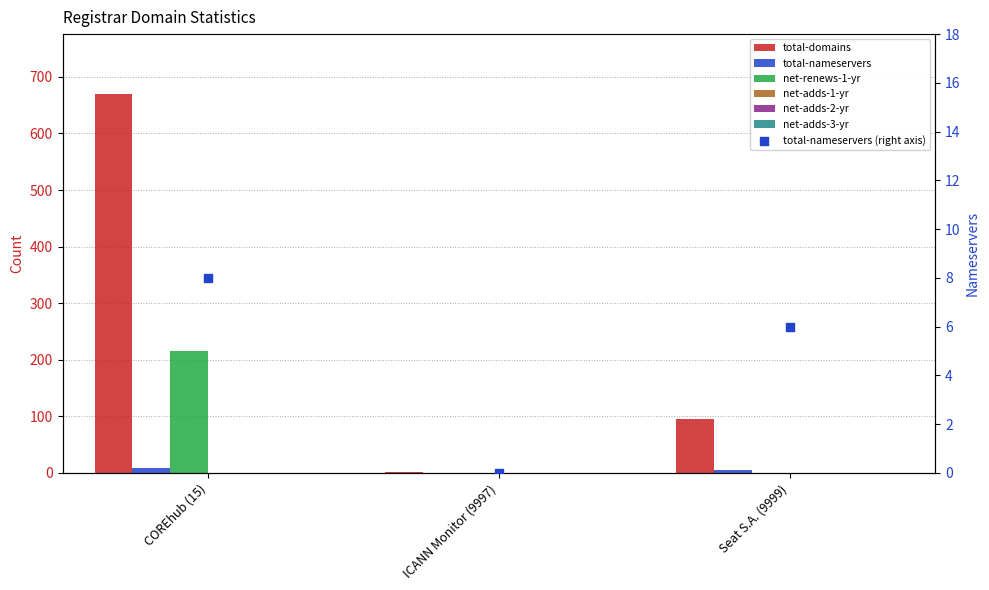

Which series reaches the maximum Y coordinate?

total-domains